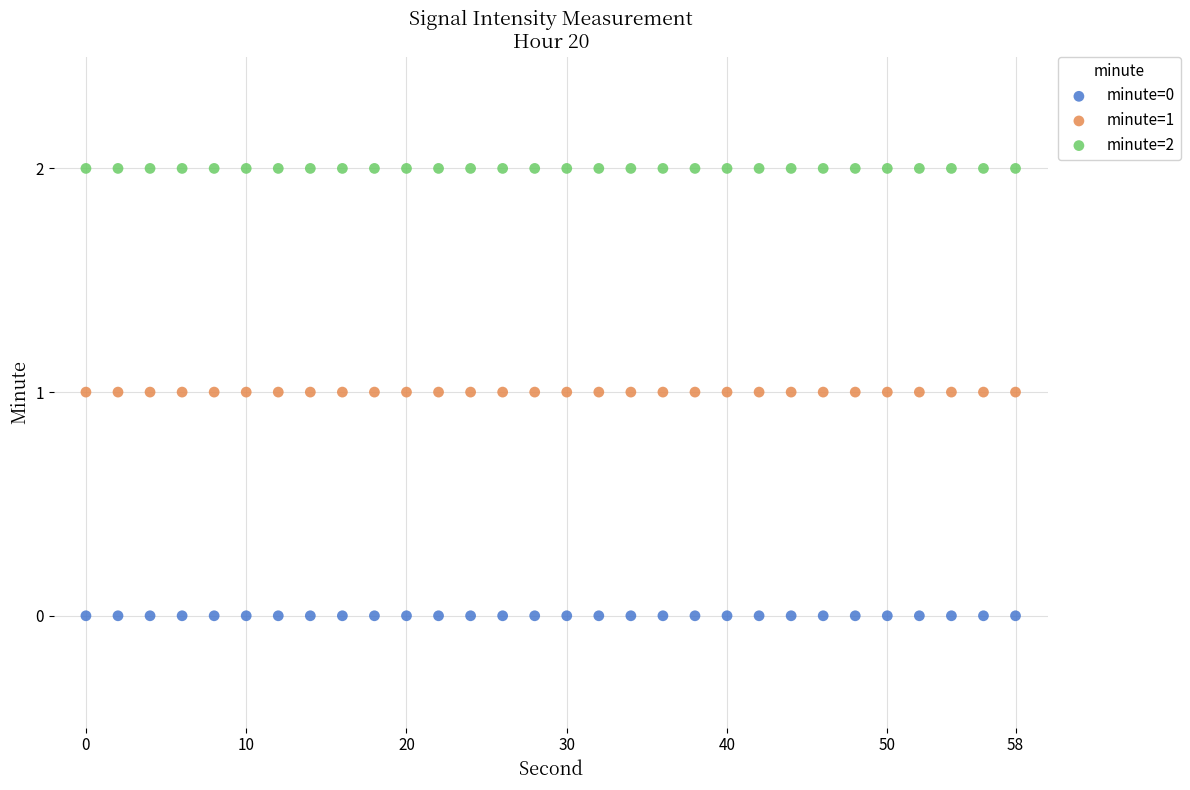

Which series contains the lowest Y value?

minute=0